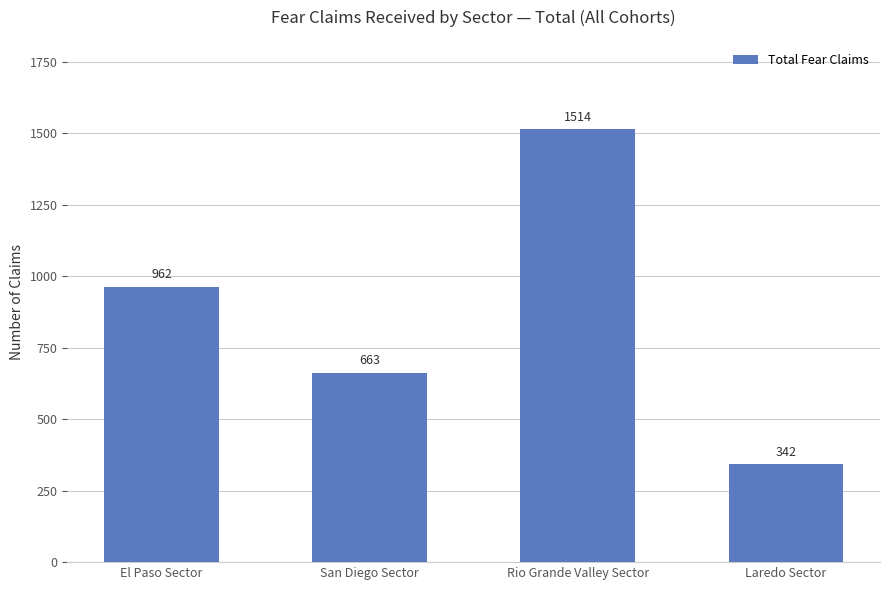

What is the label of the 4th bar from the left?

Laredo Sector